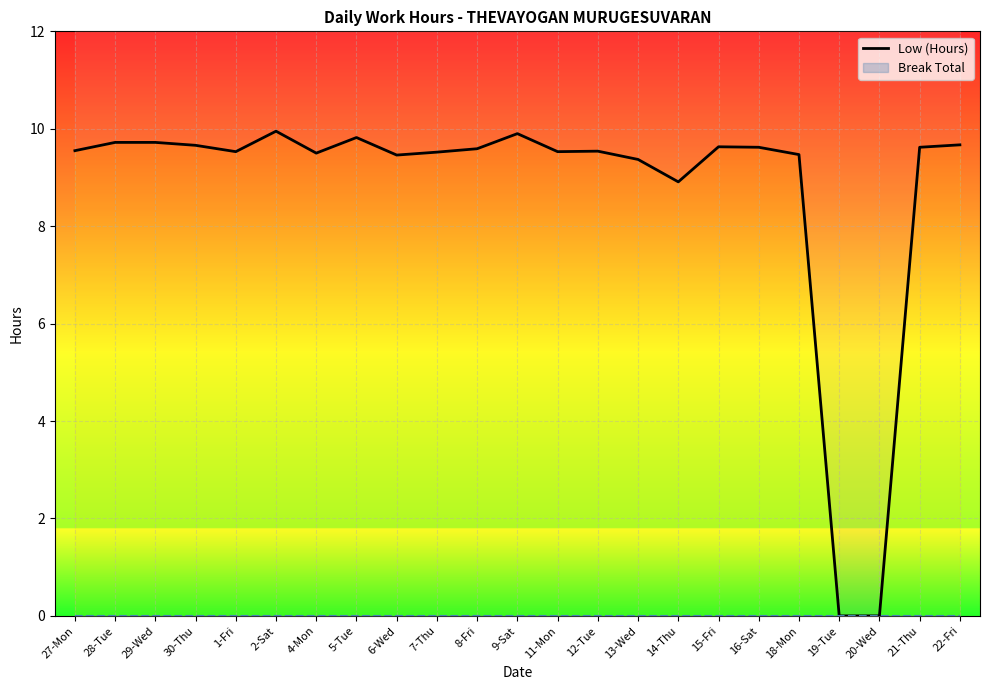

What is the difference between the maximum and minimum values in the Low (Hours) series?

9.9